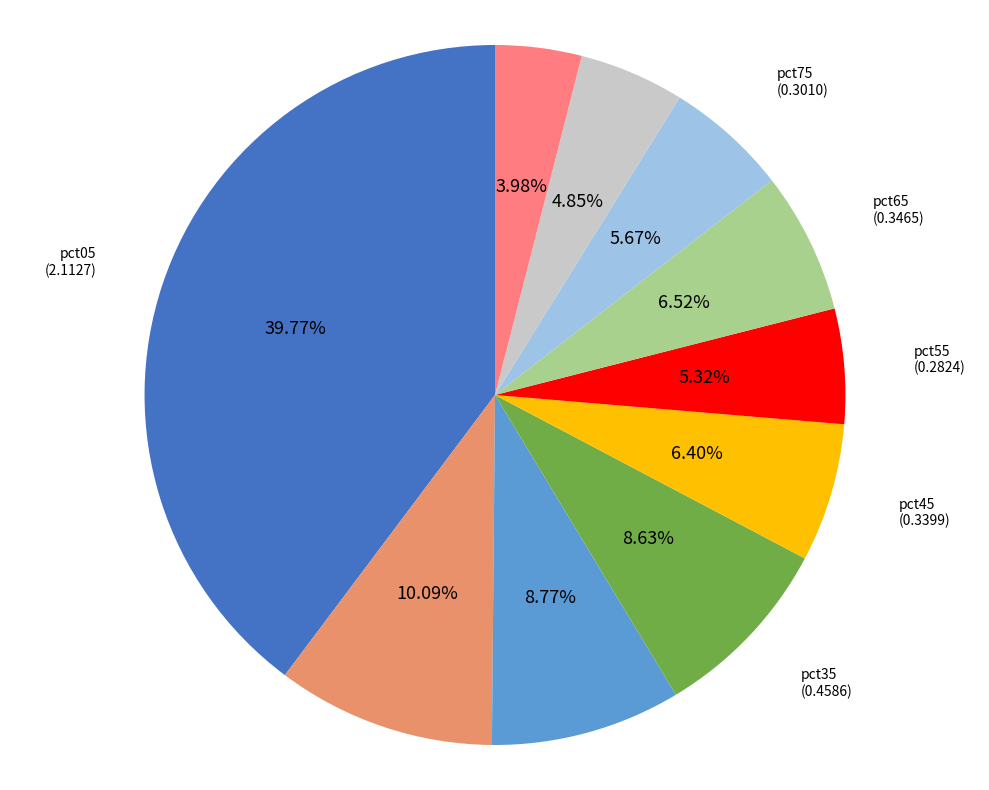

Between pct85 and pct05, which is larger?

pct05